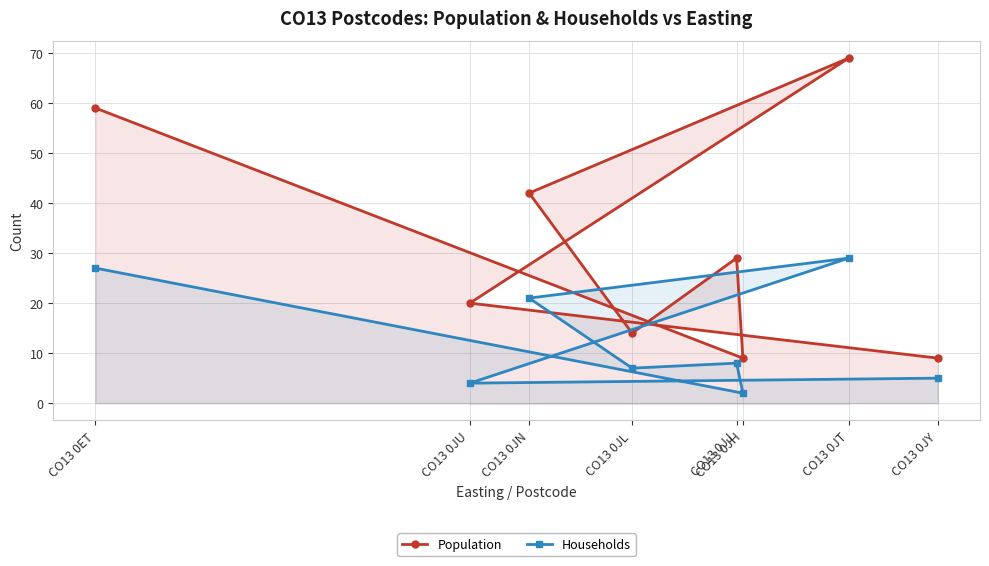

Count the number of categories in the chart.

8